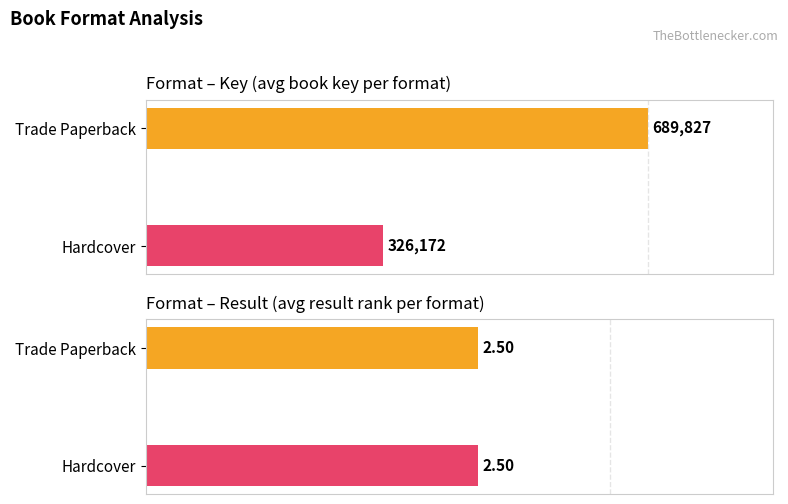

List the series in order of their peak value, highest first.

Key, Result